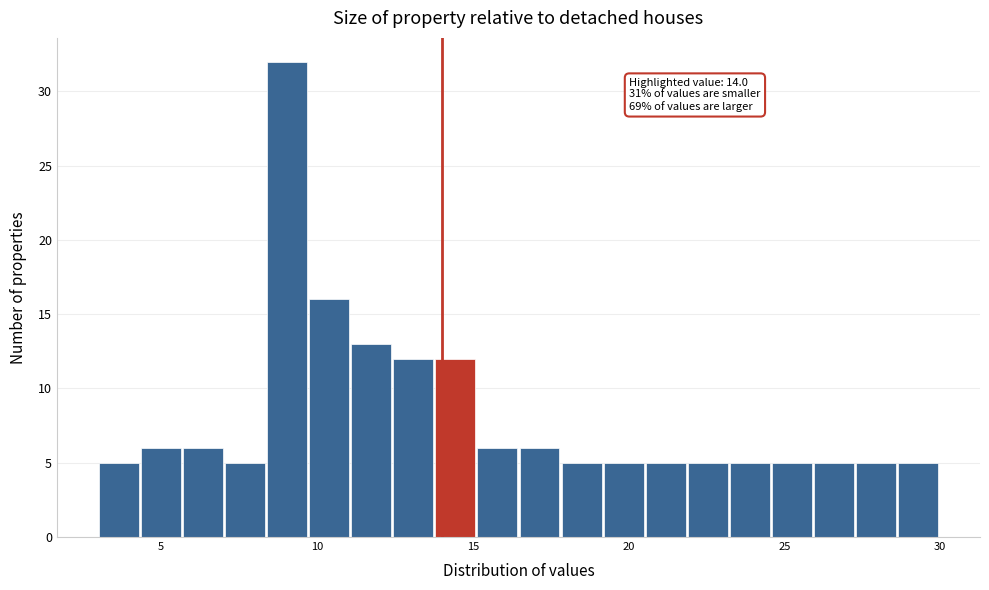

Around what value on the x-axis is the tallest bar? Give the approximate position of its centre, as read against the axis.

9.0